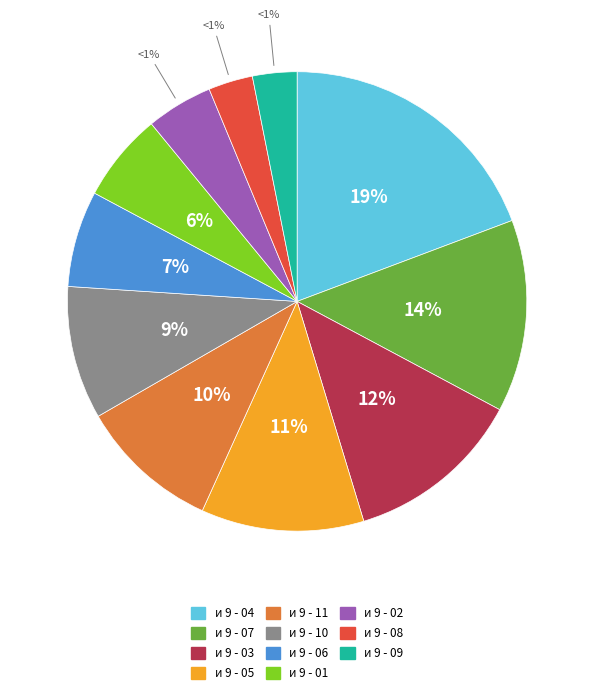

Count the number of slices in the pie.

11